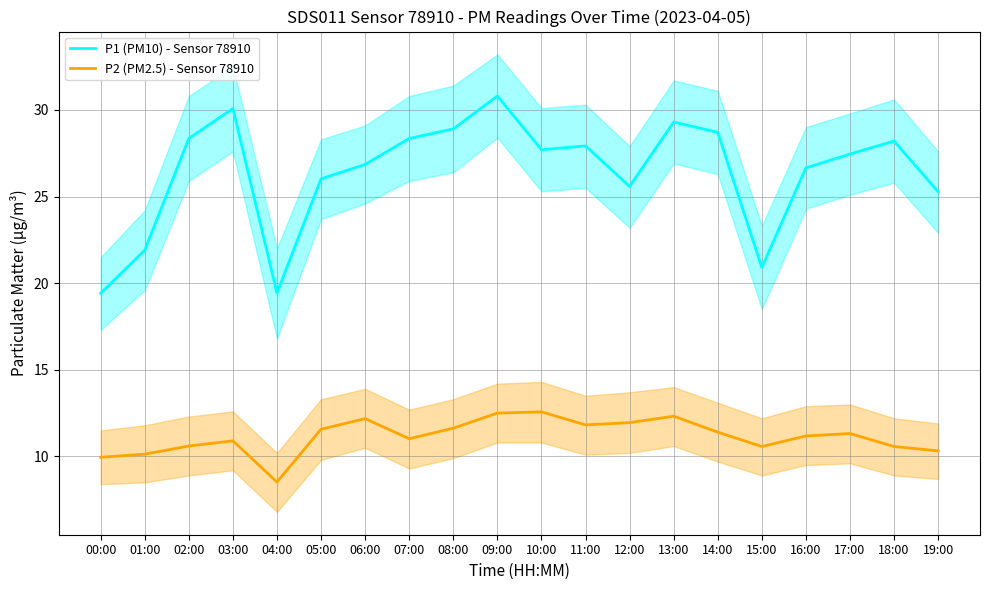

Which series has the largest range (max minus min)?

P1 (PM10) - Sensor 78910